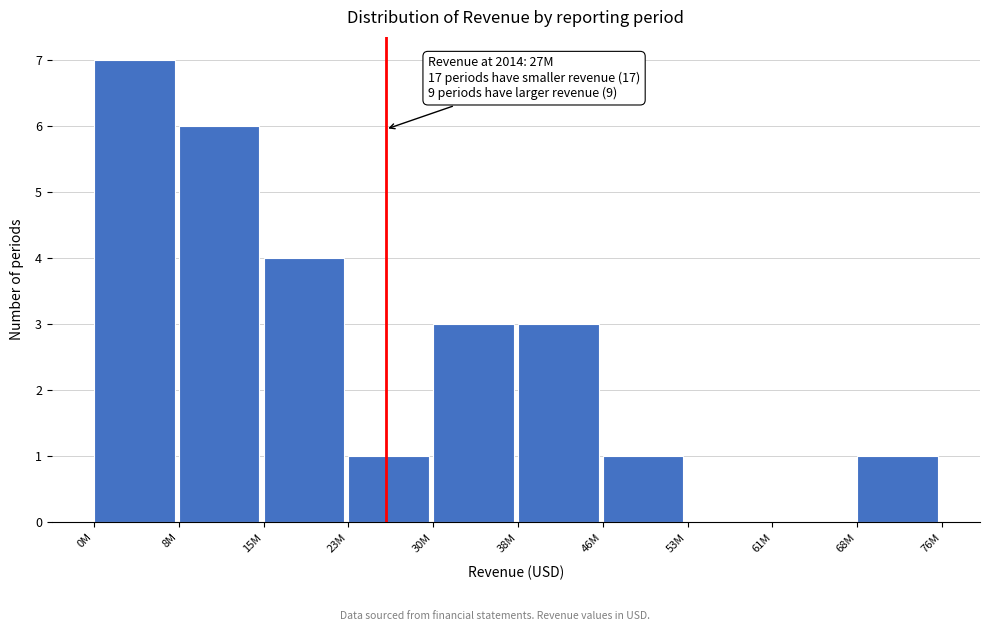

Reading left to right, extract all data points from this chart.

0M=7	8M=6	15M=4	23M=1	30M=3	38M=3	46M=1	53M=0	61M=0	68M=1